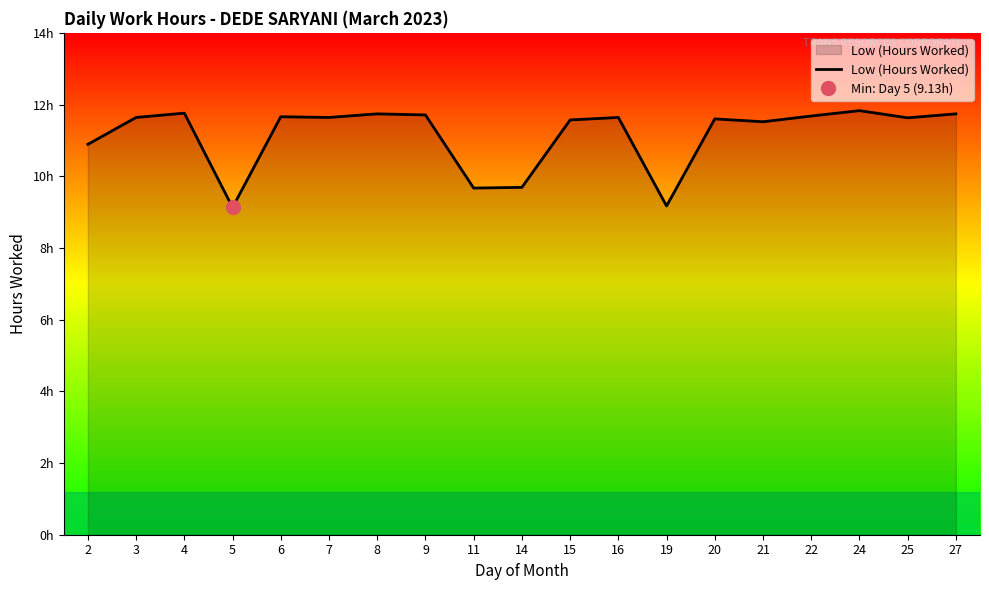

What is the ratio of the value at 25 to the value at 9?

1.0